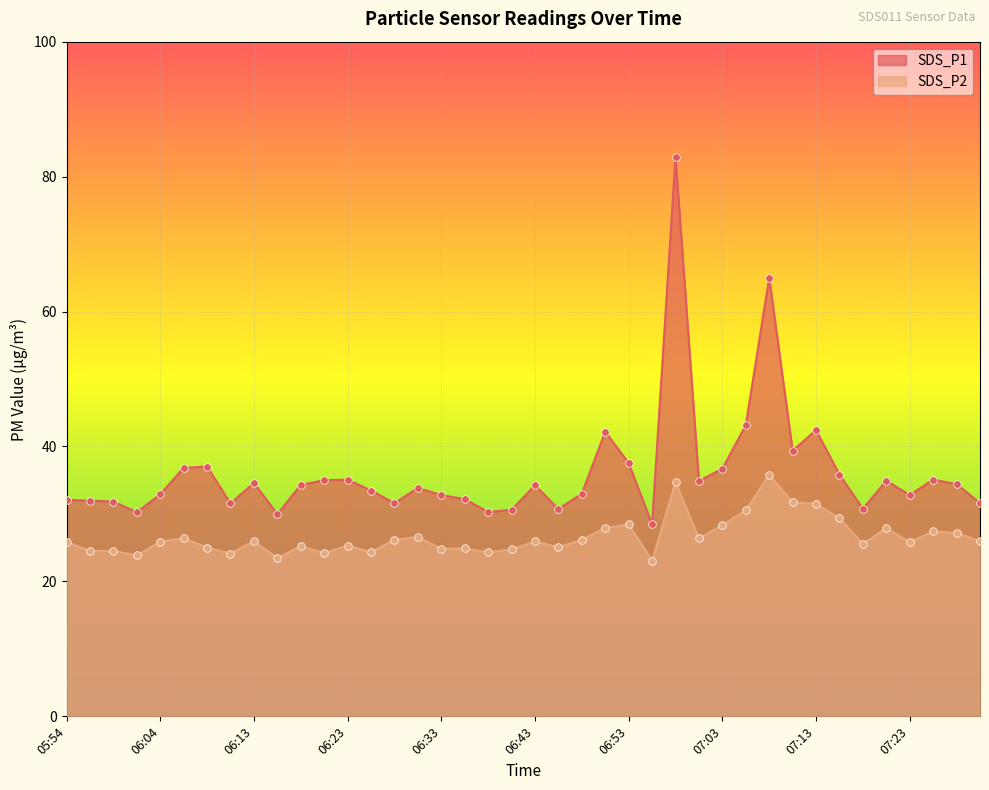

Which series contains the lowest Y value?

SDS_P2